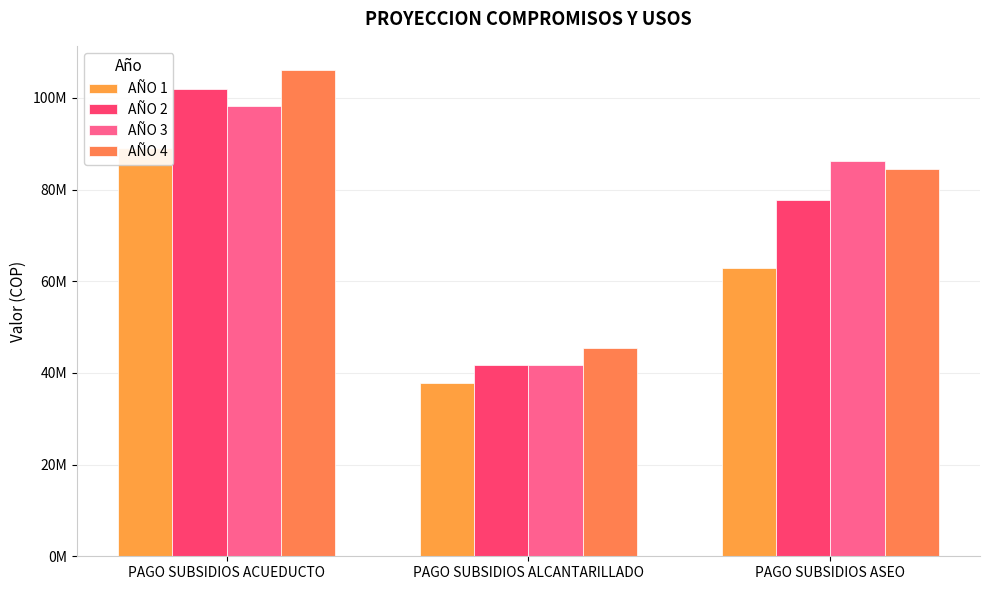

Is it true that AÑO 3 equals 45147782 at PAGO SUBSIDIOS ASEO?

False